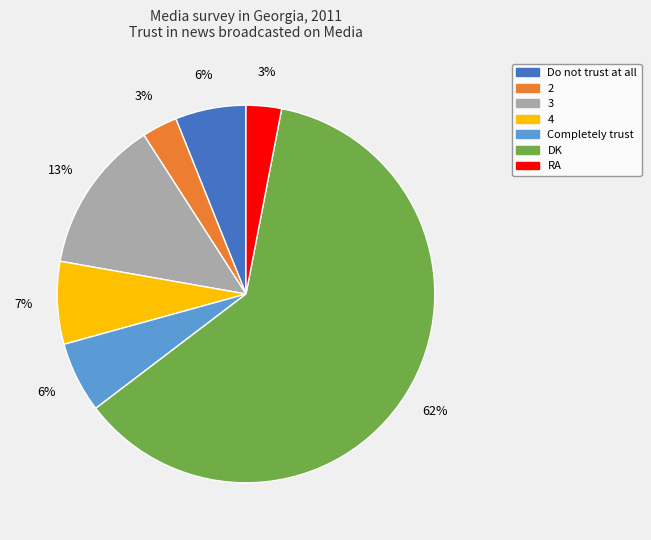

Combined, do RA and 4 account for over 50%?

No